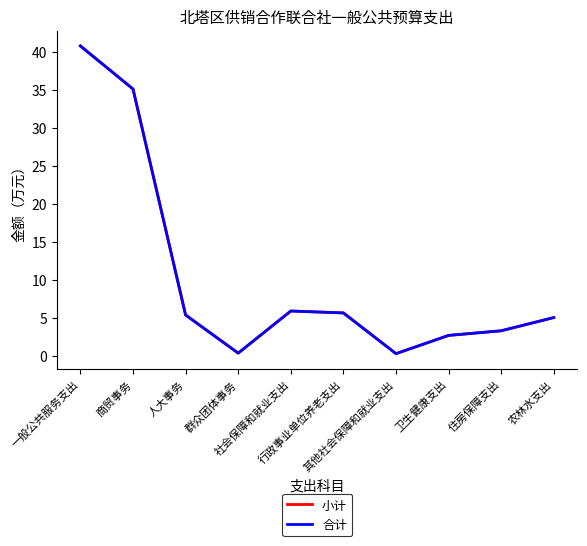

How many interior local peaks does the 小计 series have?

1